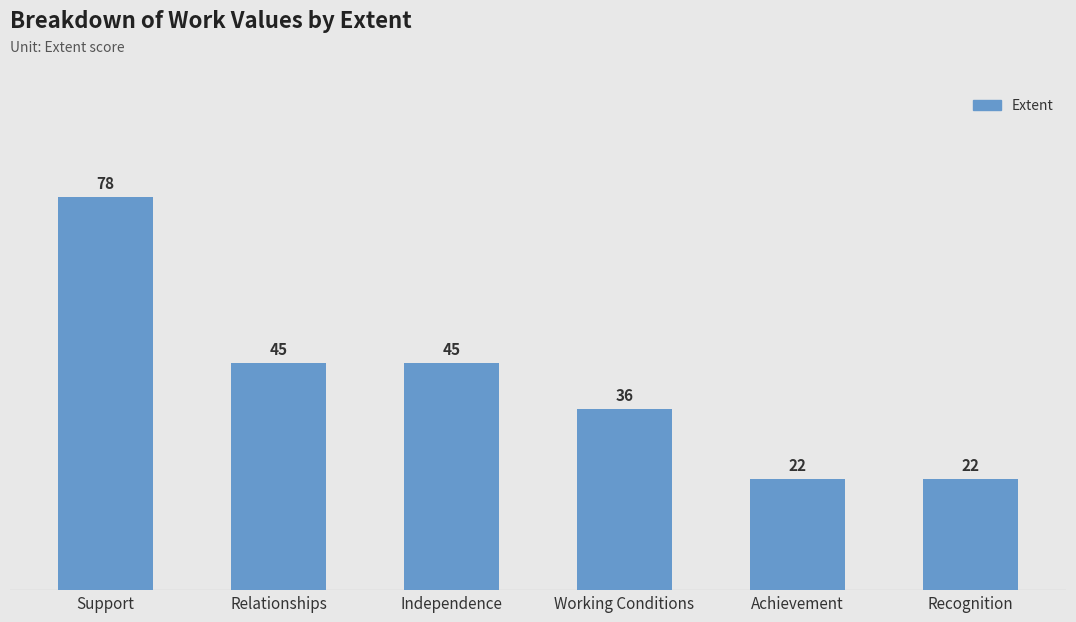

Reading right to left, what are all the values shown in this chart?

22	22	36	45	45	78